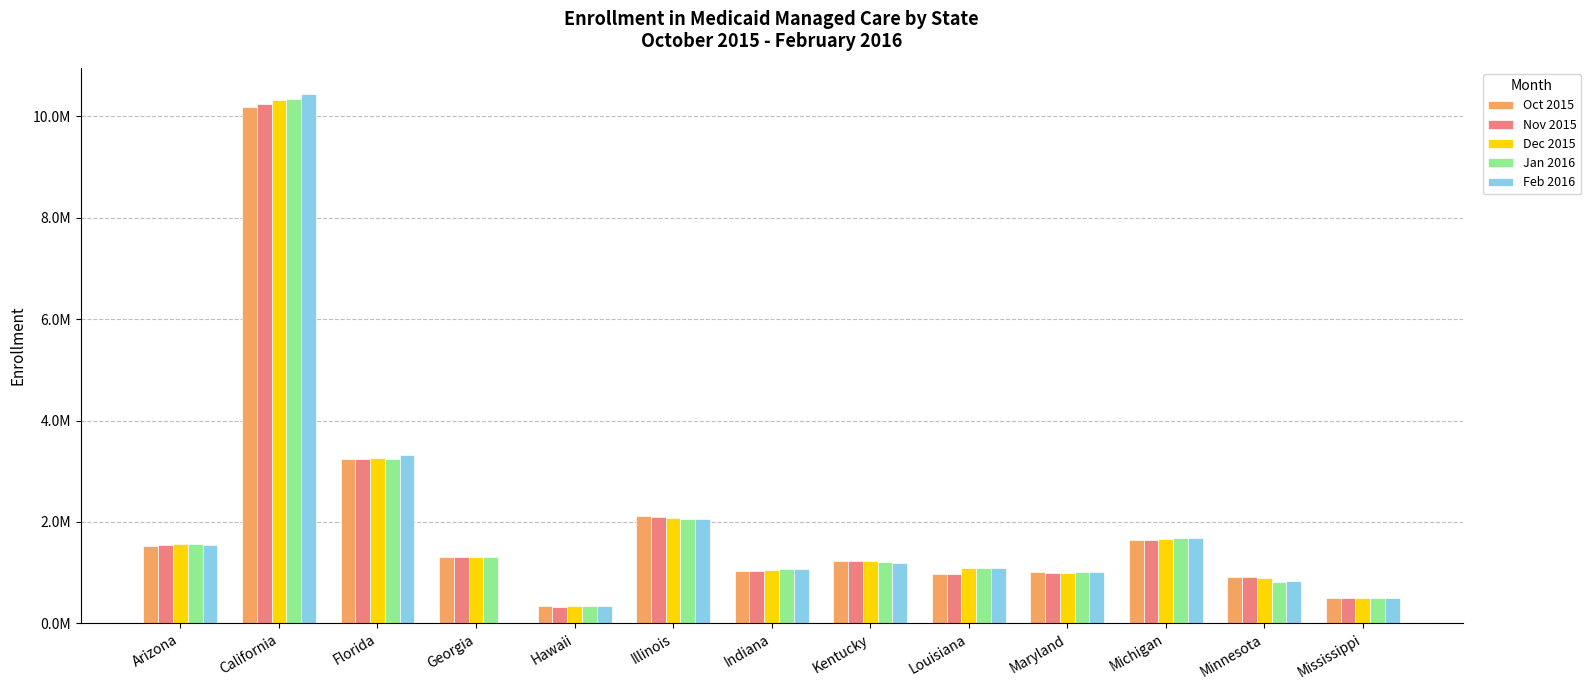

Does the chart contain stacked bars?

No